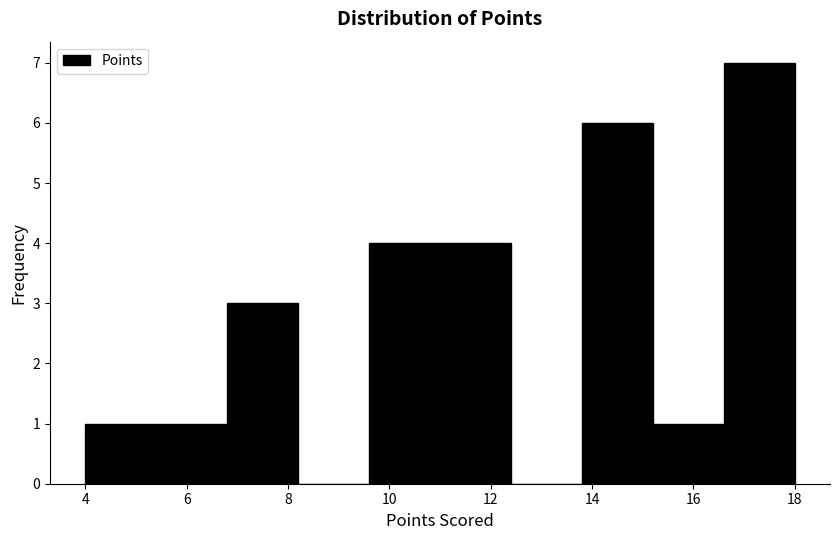

Reading left to right, transcribe this chart: for each bar, give the range it covers on the x-axis and its height. The values are not printed on the chart, so give them approximately, as read against the axis.

4.0 to 5.4: 1
5.4 to 6.8: 1
6.8 to 8.2: 3
8.2 to 9.6: 0
9.6 to 11.0: 4
11.0 to 12.4: 4
12.4 to 13.8: 0
13.8 to 15.2: 6
15.2 to 16.6: 1
16.6 to 18.0: 7